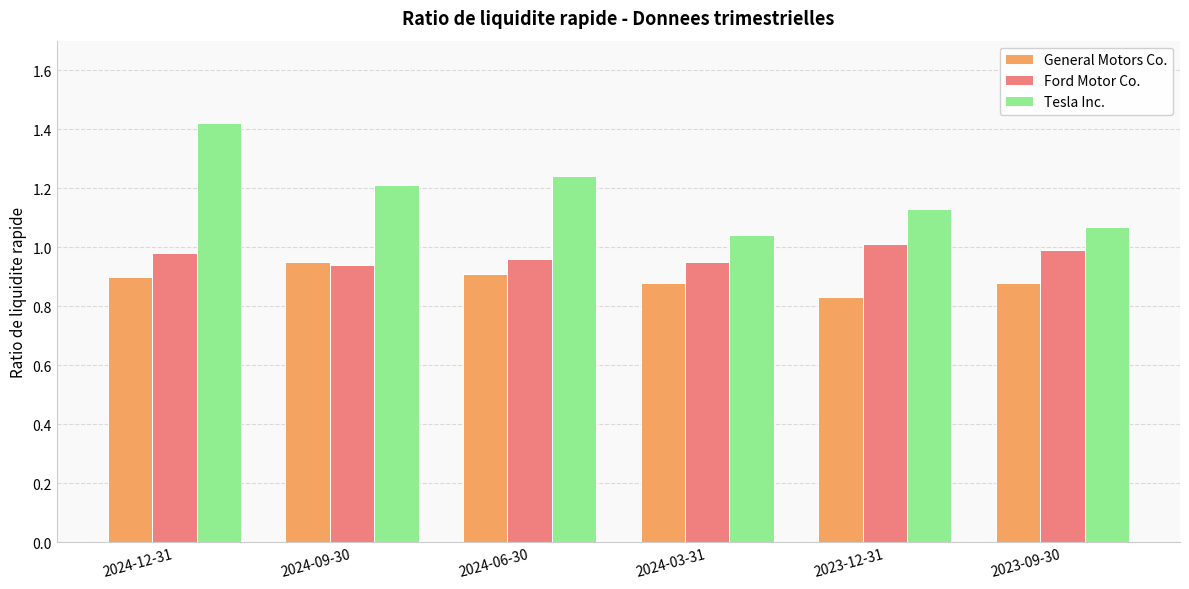

Which series has the largest range (max minus min)?

Tesla Inc.